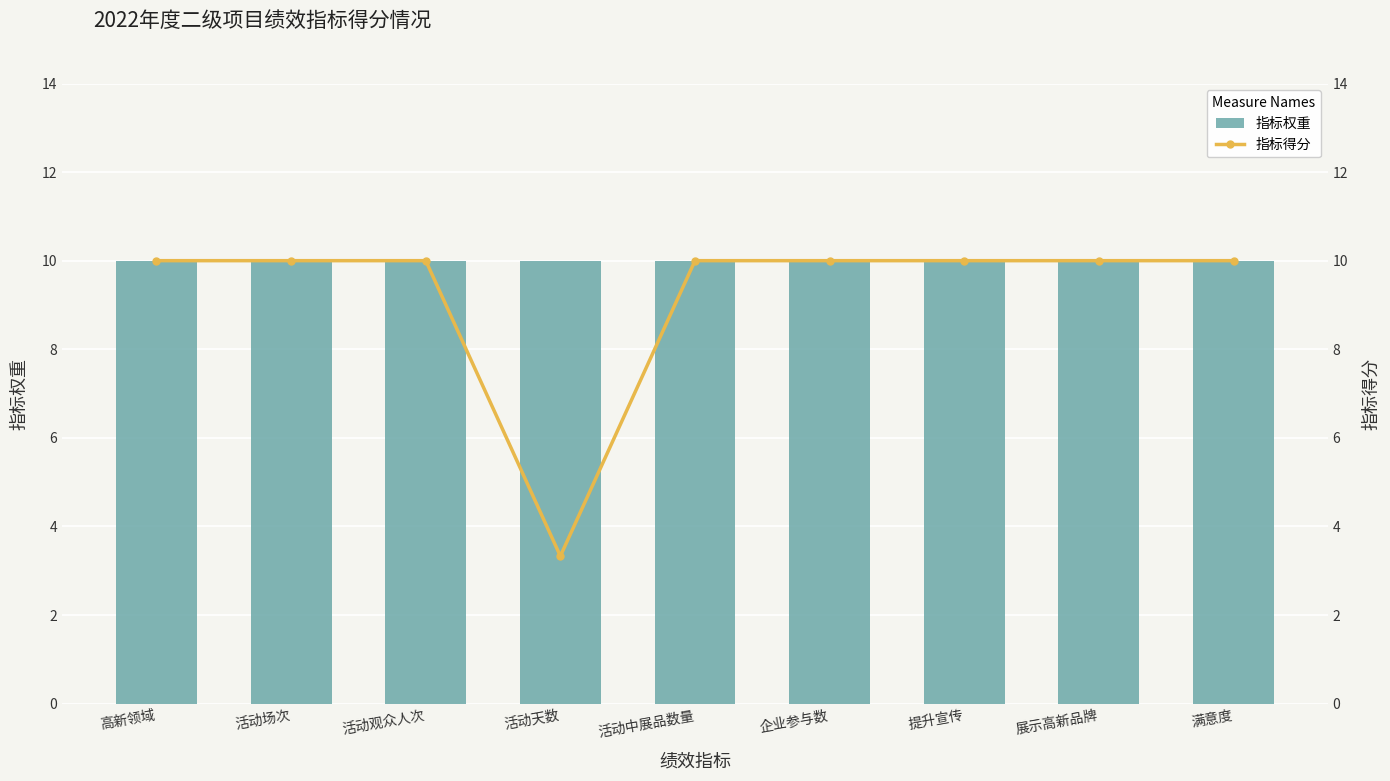

Rank the categories by 指标权重 value from highest to lowest.

高新领域, 活动场次, 活动观众人次, 活动天数, 活动中展品数量, 企业参与数, 提升宣传, 展示高新品牌, 满意度